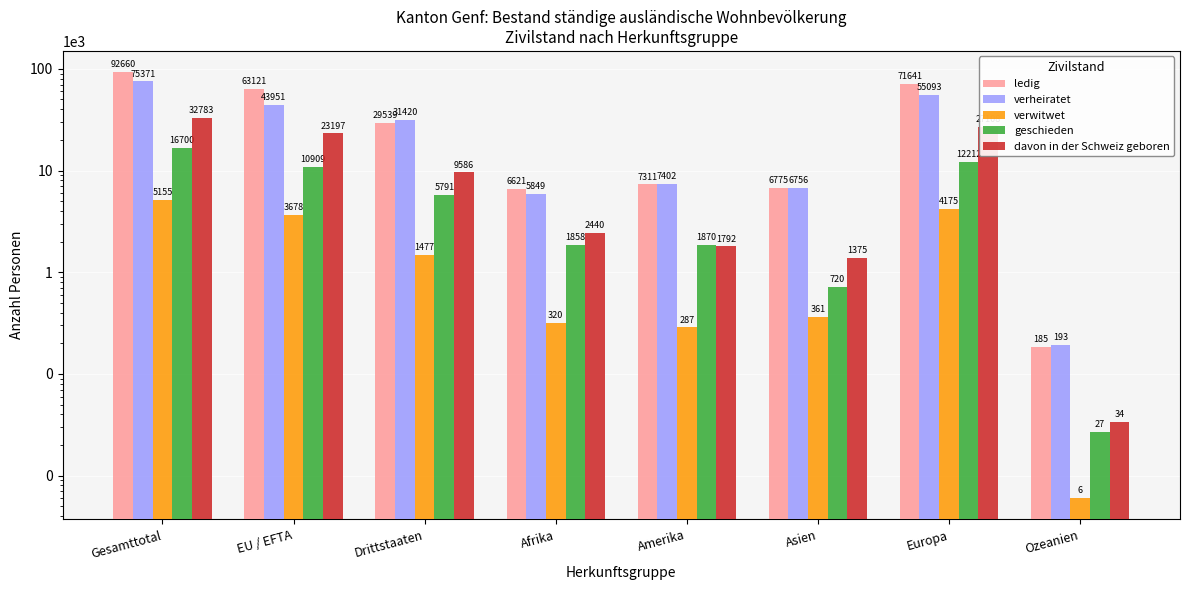

Reading left to right, extract all data points from this chart.

ledig: Gesamttotal=92660	EU / EFTA=63121	Drittstaaten=29539	Afrika=6621	Amerika=7311	Asien=6775	Europa=71641	Ozeanien=185
verheiratet: Gesamttotal=75371	EU / EFTA=43951	Drittstaaten=31420	Afrika=5849	Amerika=7402	Asien=6756	Europa=55093	Ozeanien=193
verwitwet: Gesamttotal=5155	EU / EFTA=3678	Drittstaaten=1477	Afrika=320	Amerika=287	Asien=361	Europa=4175	Ozeanien=6
geschieden: Gesamttotal=16700	EU / EFTA=10909	Drittstaaten=5791	Afrika=1858	Amerika=1870	Asien=720	Europa=12212	Ozeanien=27
davon in der Schweiz geboren: Gesamttotal=32783	EU / EFTA=23197	Drittstaaten=9586	Afrika=2440	Amerika=1792	Asien=1375	Europa=27108	Ozeanien=34